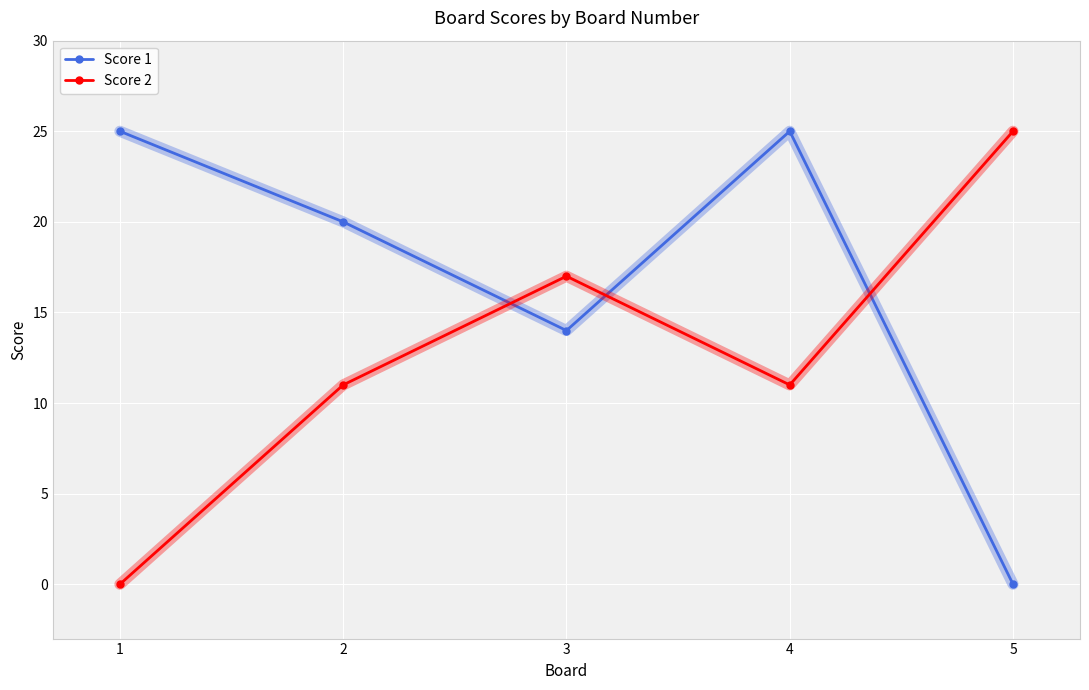

True or false: Score 2 has a value of 5 at 3.

False